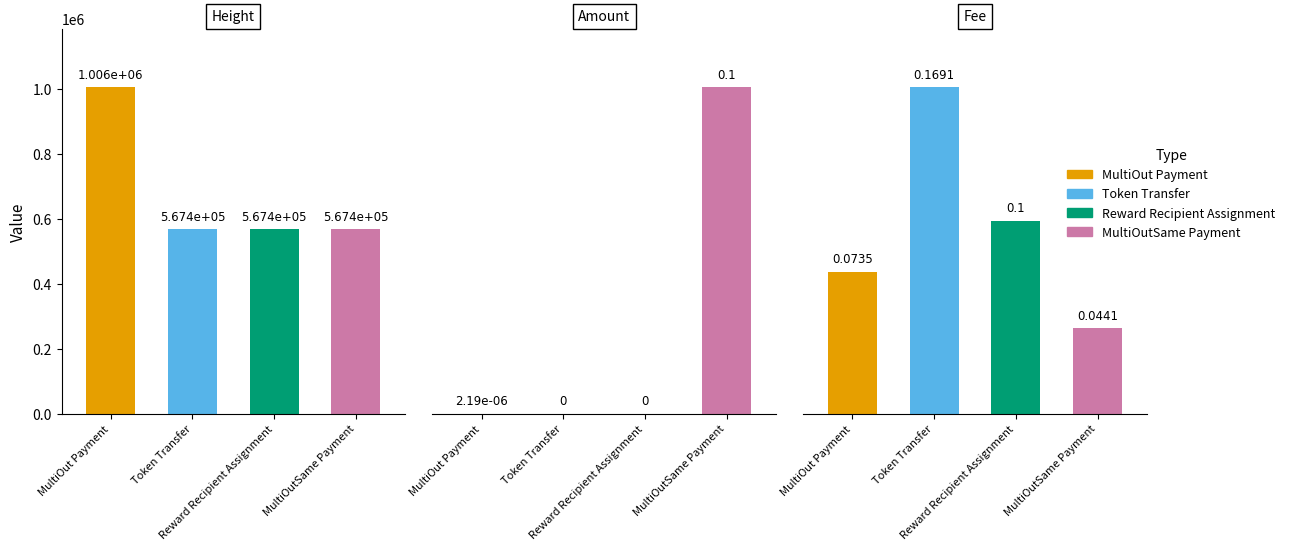

Reading left to right, list all the values displayed in this chart.

MultiOut Payment: 1005560.0	0.0	0.1
Token Transfer: 567444.0	0.0	0.2
Reward Recipient Assignment: 567443.0	0.0	0.1
MultiOutSame Payment: 567432.0	0.1	0.0